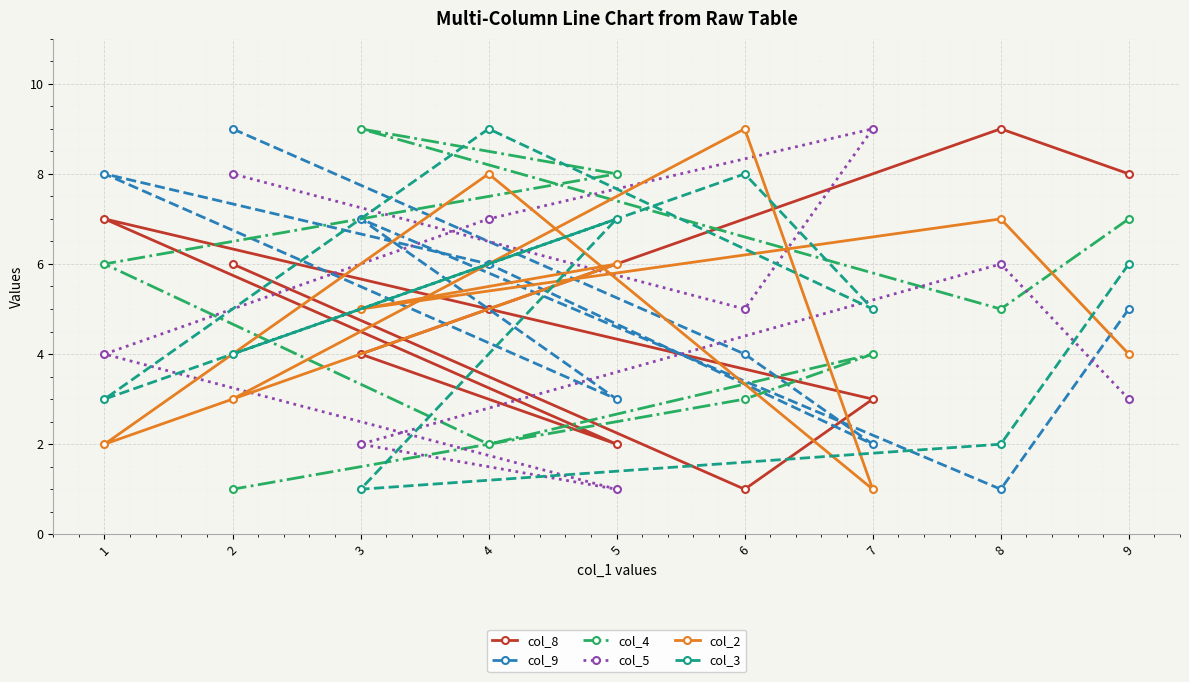

Rank the series at 3 from highest to lowest value.

col_4, col_9, col_2, col_8, col_5, col_3